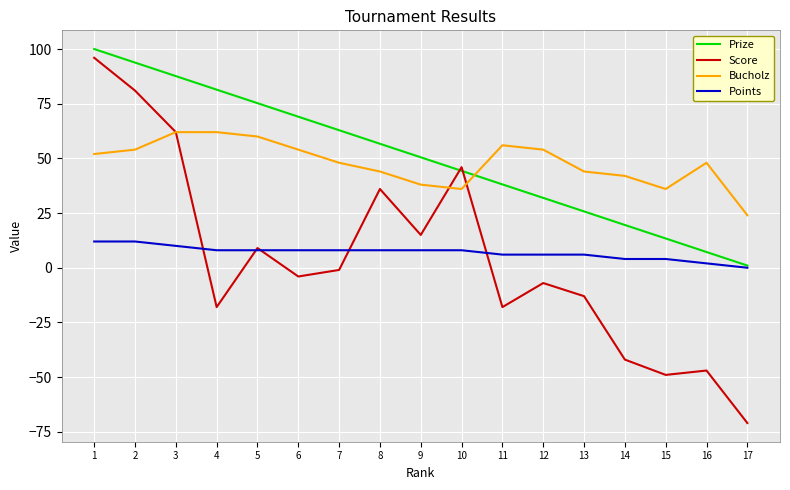

True or false: Prize and Bucholz intersect in this chart.

True